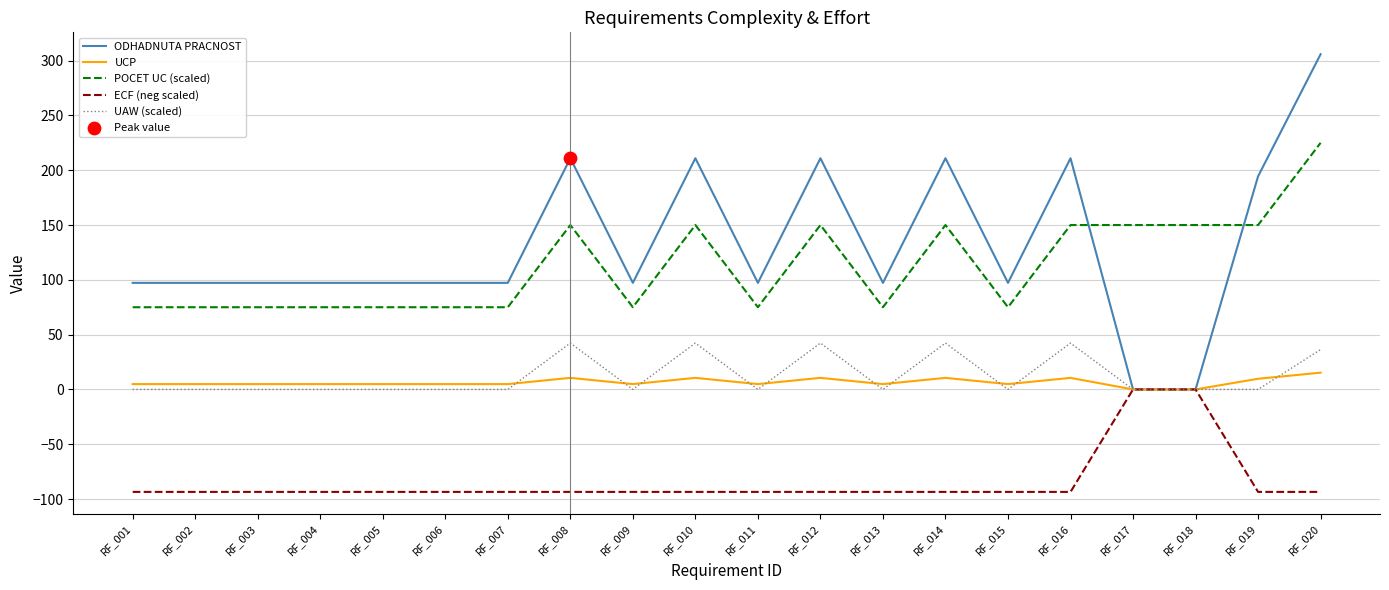

At how many categories does at least one series exceed 109?

9